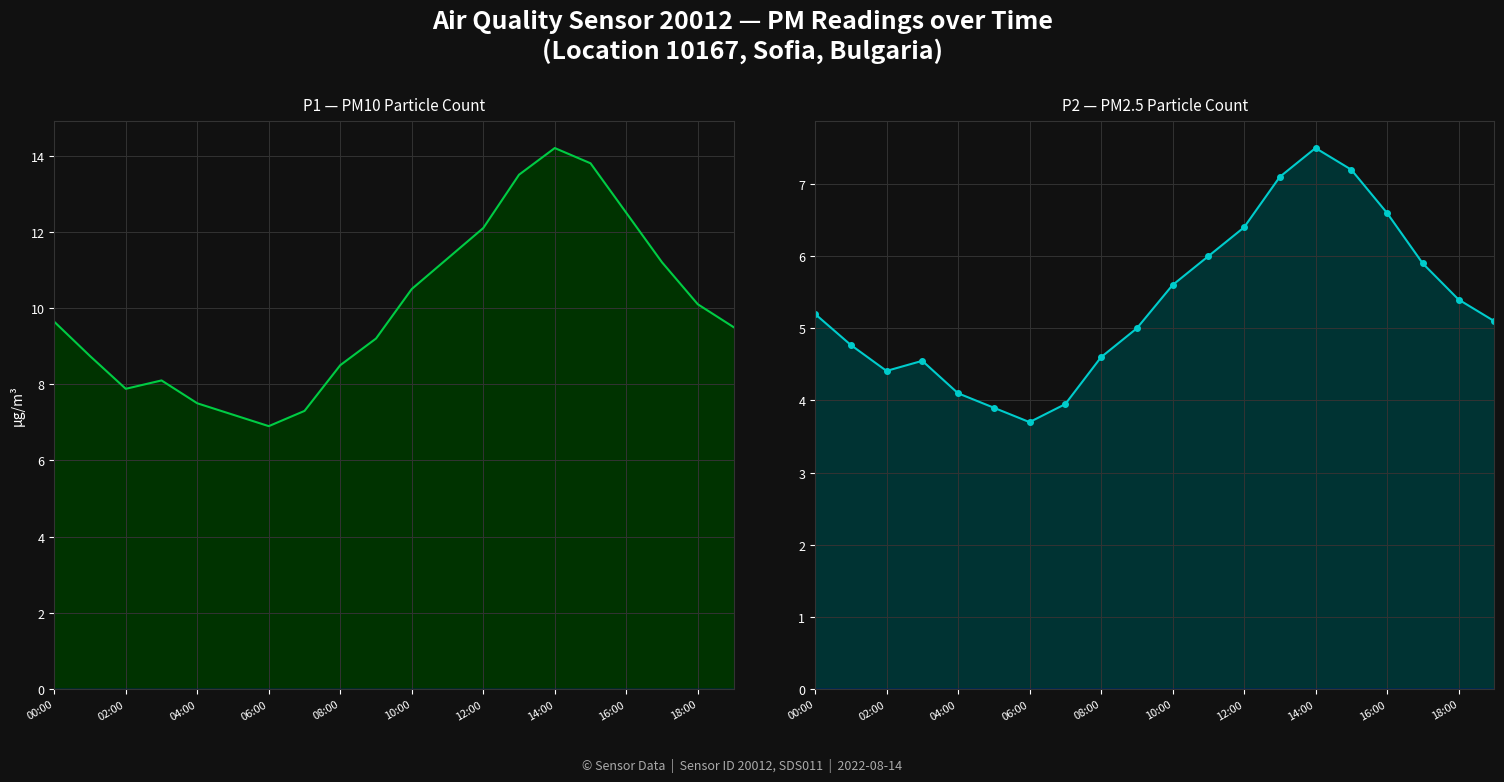

How many data points in P2_line are less than 5?

8